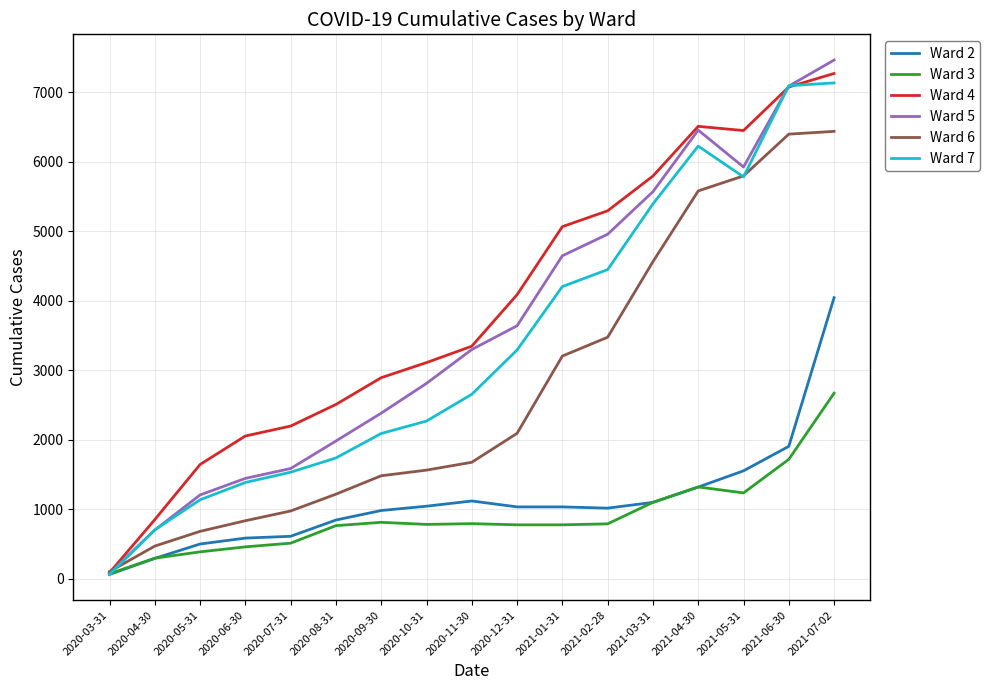

In Ward 3, how many points are higher than both neighbors (excluding endpoints)?

3